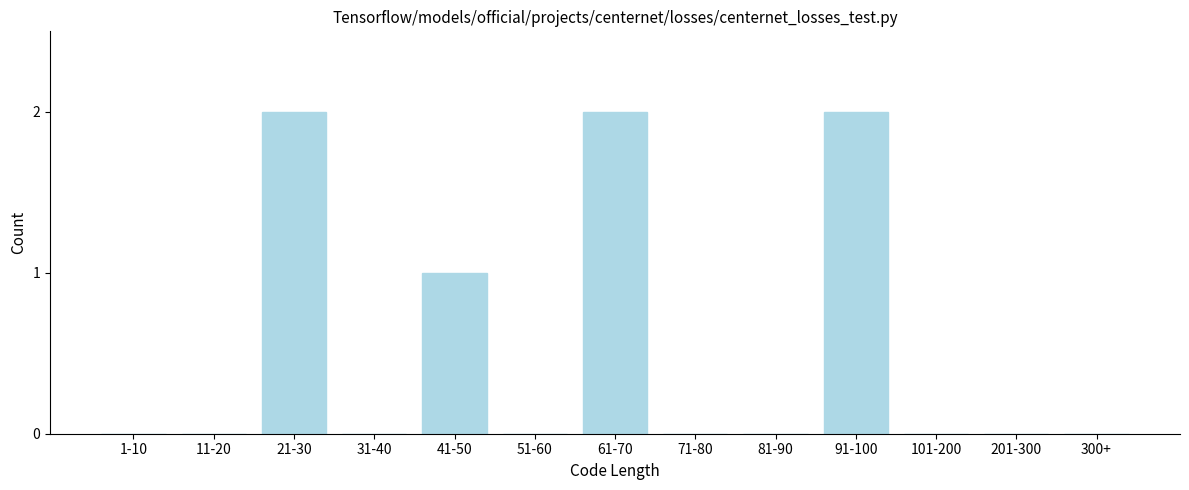

Reading left to right, list all the values displayed in this chart.

1-10=0	11-20=0	21-30=2	31-40=0	41-50=1	51-60=0	61-70=2	71-80=0	81-90=0	91-100=2	101-200=0	201-300=0	300+=0